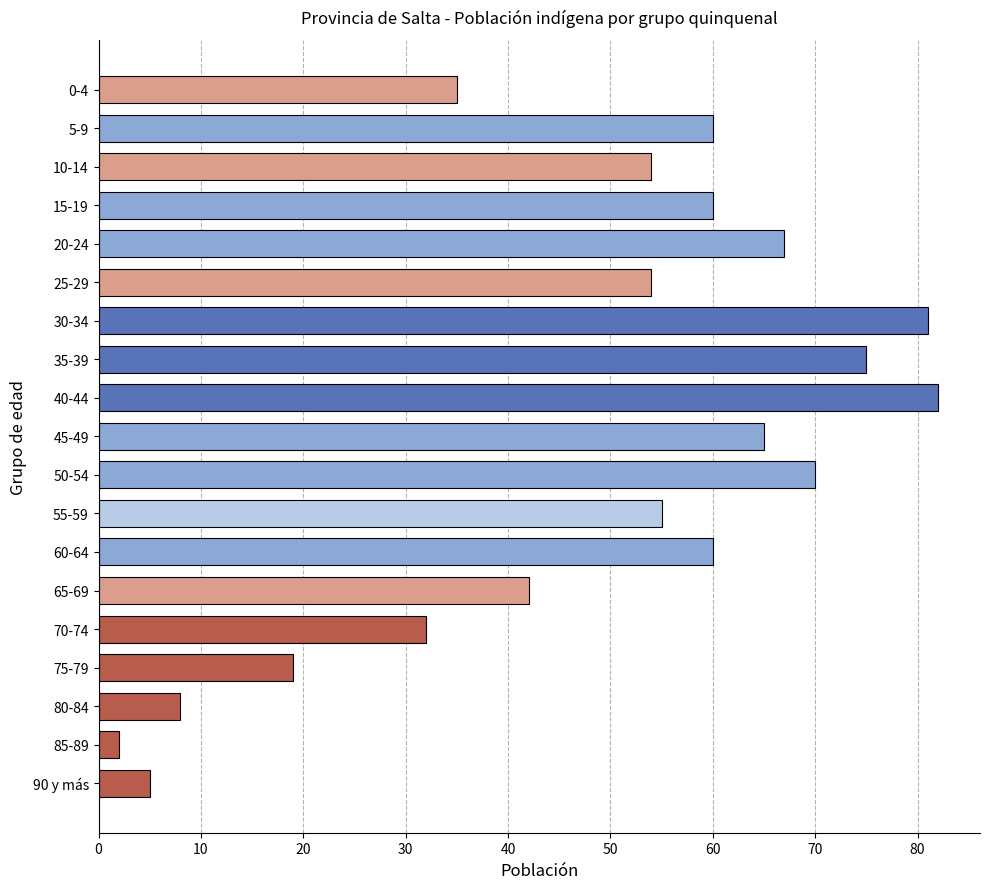

How many values are below 55?

9